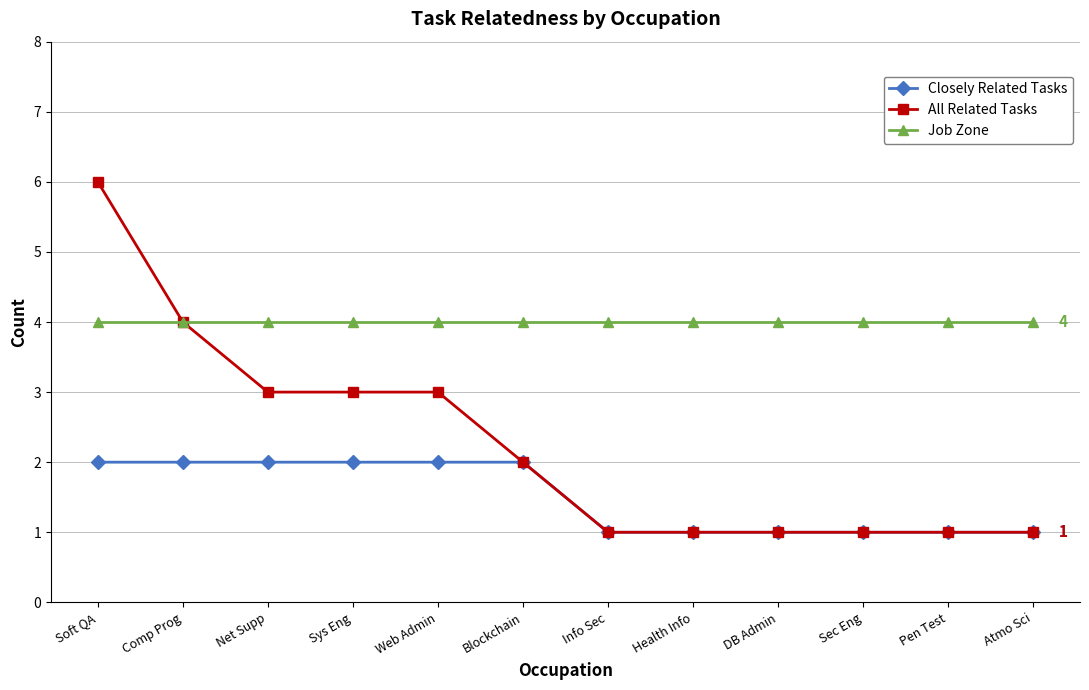

At which category is the sum across all series the highest?

Soft QA